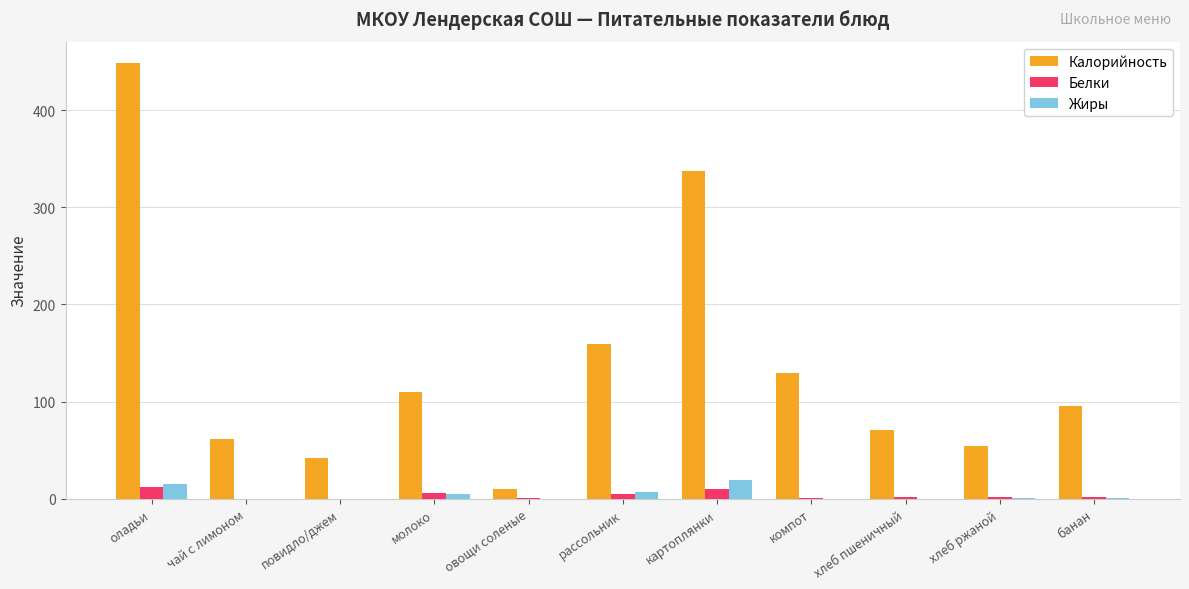

Which series has the largest total across all categories?

Калорийность